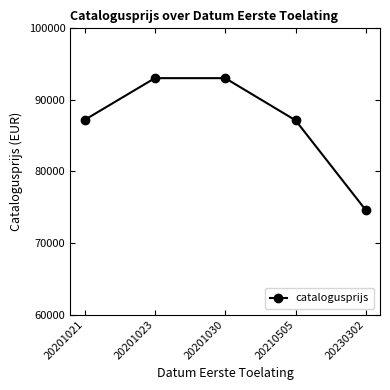

What is the change in value from 20201030 to 20230302?

-18464